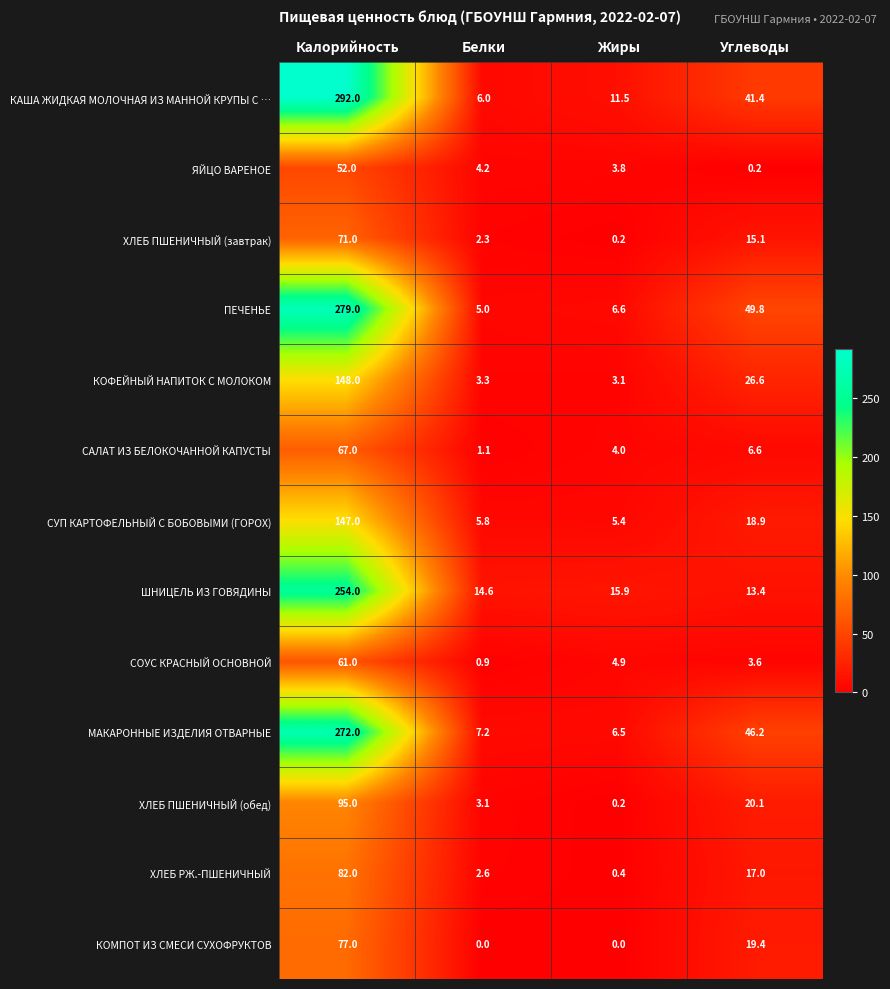

Which series has the largest range (max minus min)?

КАША ЖИДКАЯ МОЛОЧНАЯ ИЗ МАННОЙ КРУПЫ С …